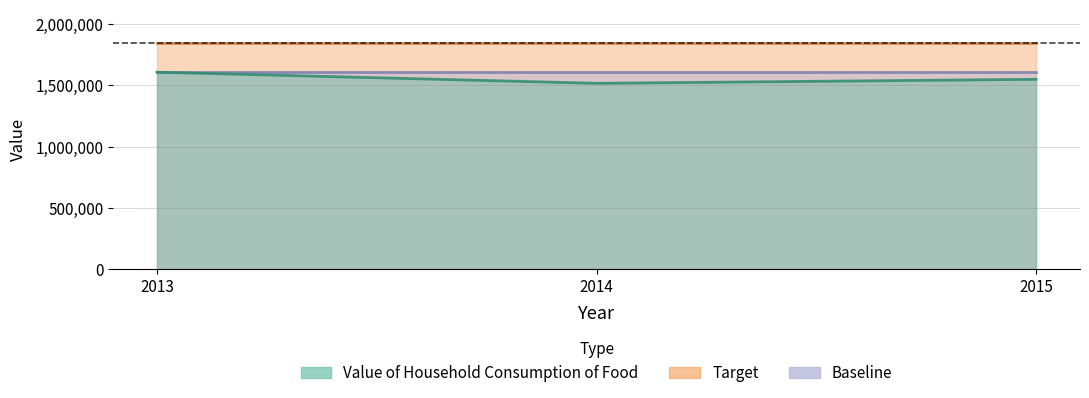

True or false: Value of Household Consumption of Food has a value of 1548020 at 2015.

True